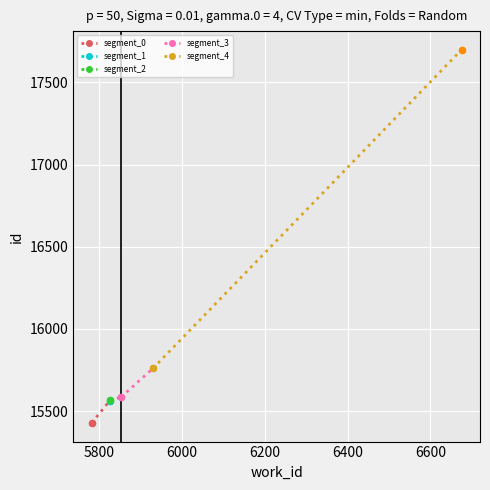

Approximately how many times larger is the value at 5826 compared to 5853?

1.0